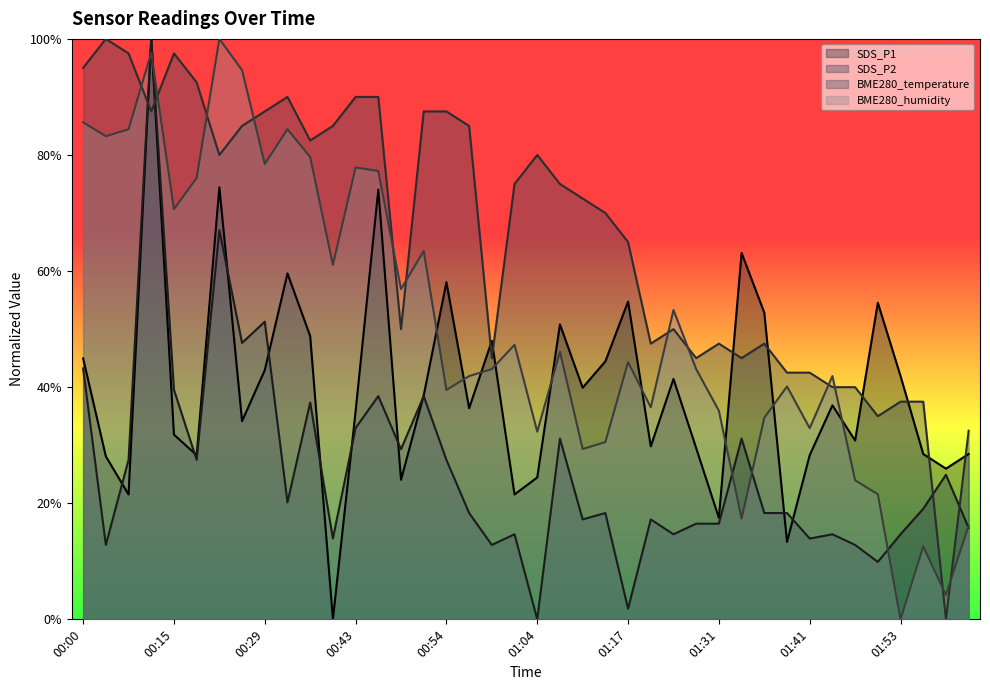

True or false: SDS_P2 has a value of 20.1 at 00:31.

True